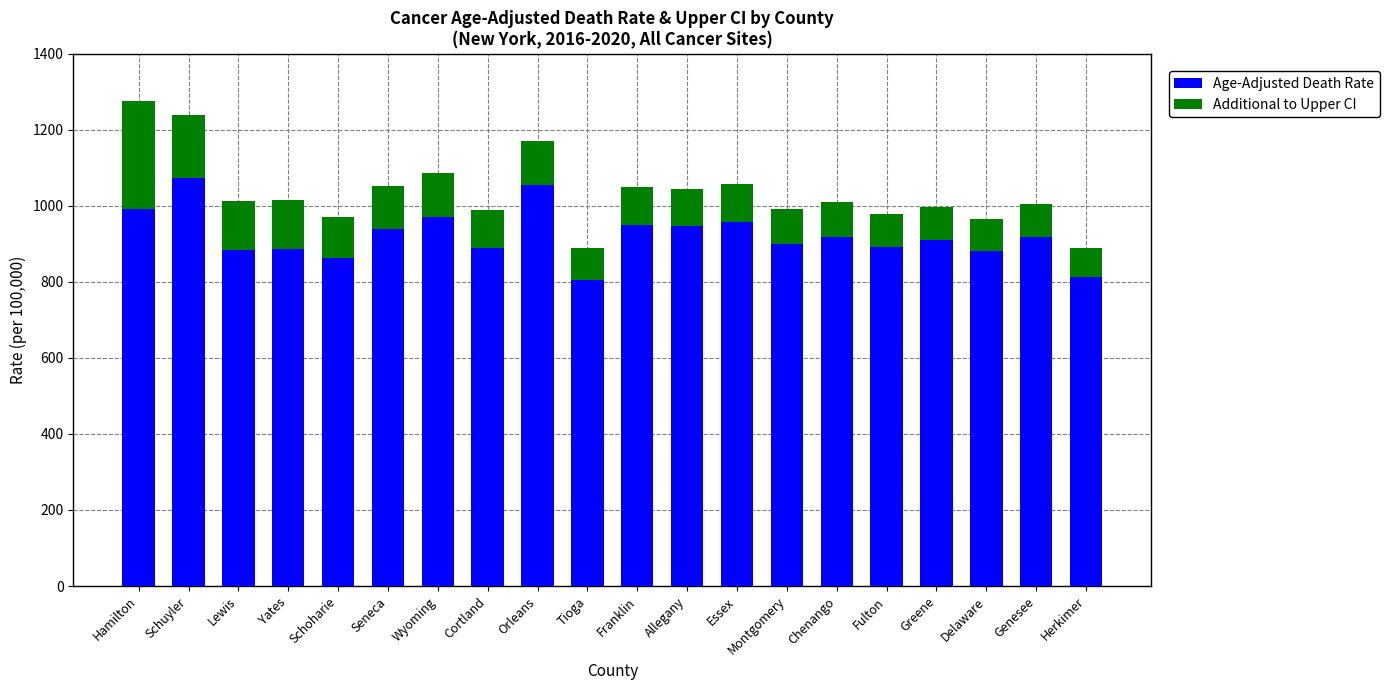

Is it true that Age-Adjusted Death Rate equals 1649.2 at Chenango?

False